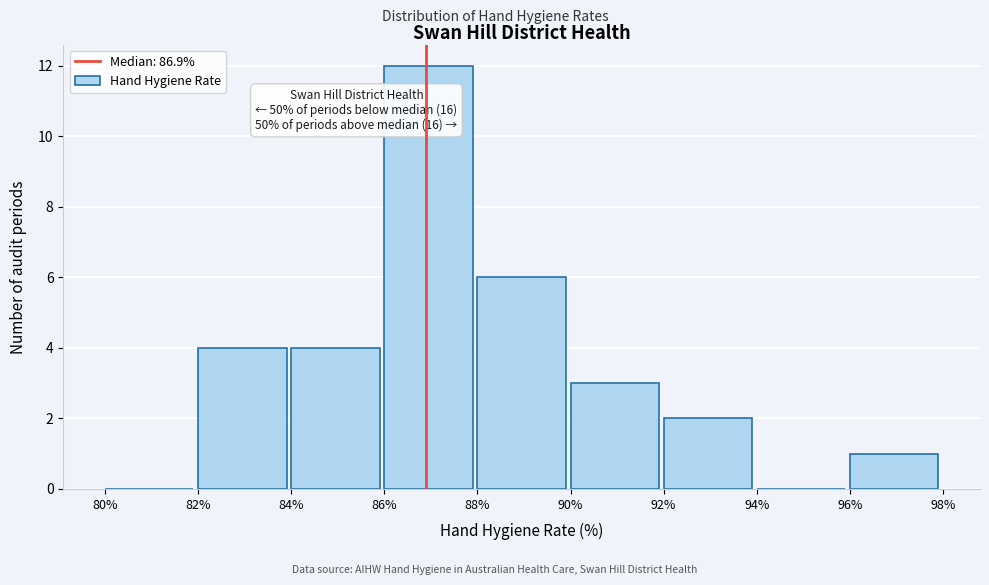

Over which range of the x-axis is the bar tallest?

86% to 88%